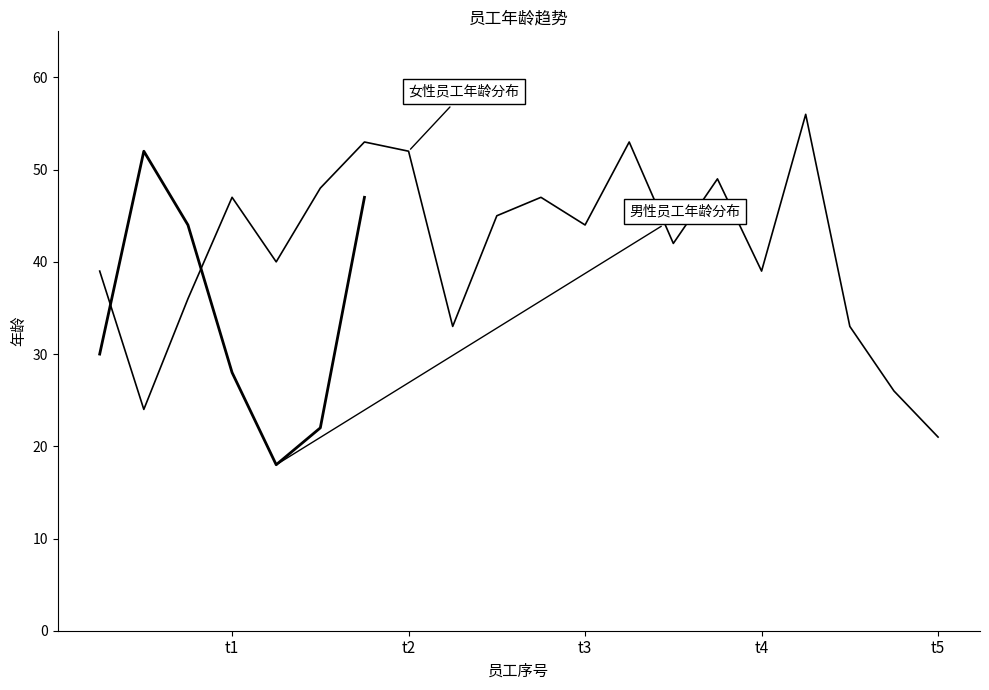

What is the value of the 5th point from the left?

18